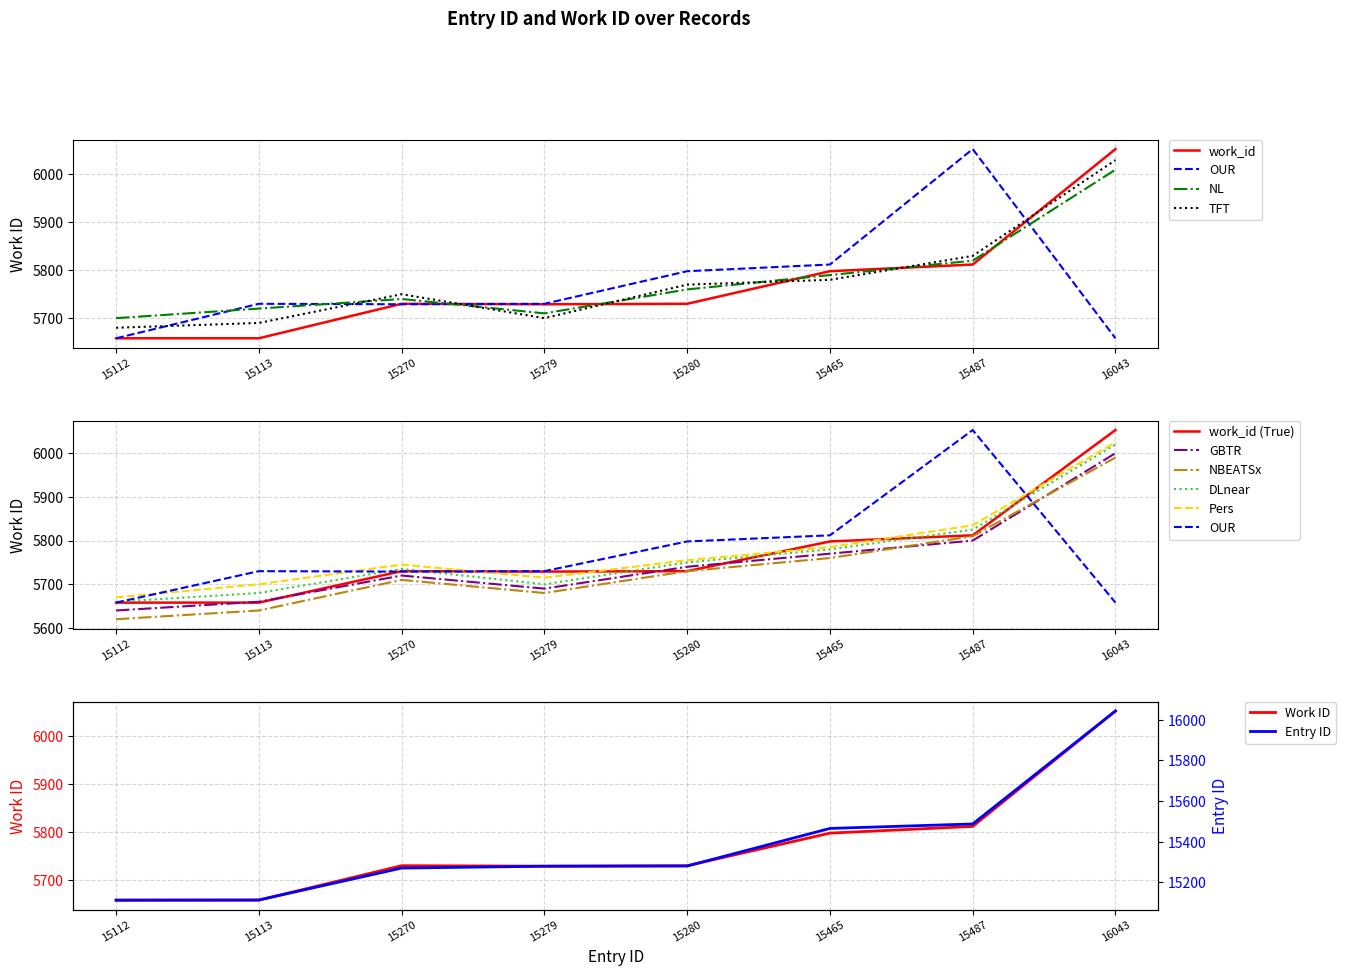

Reading right to left, transcribe all the data shown in this chart.

work_id: 16043=6053	15487=5812	15465=5798	15280=5730	15279=5729	15270=5730	15113=5658	15112=5658
id_scaled: 16043=16043	15487=15487	15465=15465	15280=15280	15279=15279	15270=15270	15113=15113	15112=15112